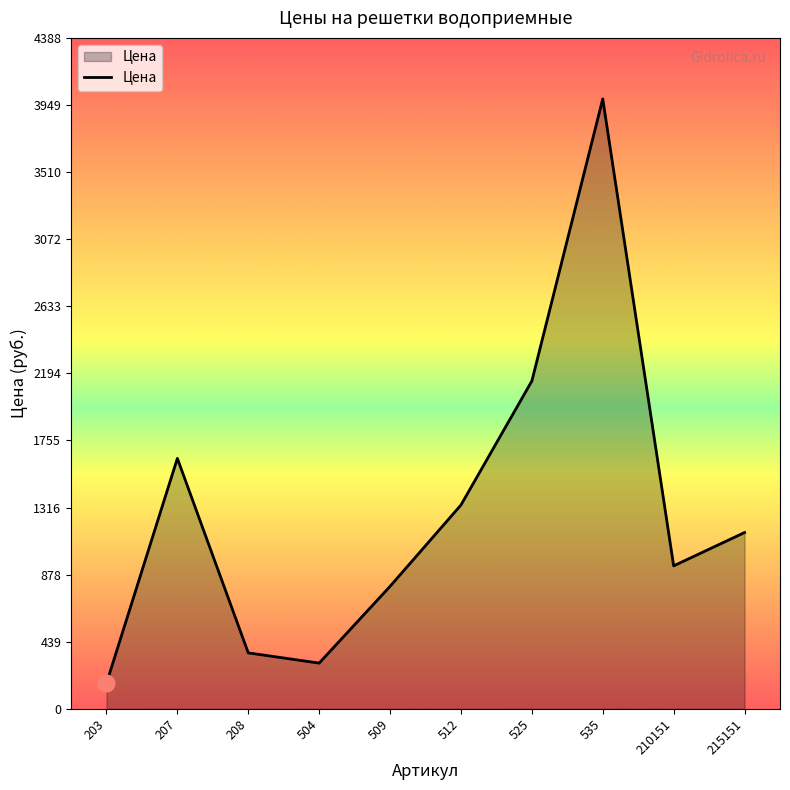

Is it true that the value at 509 is 801?

True